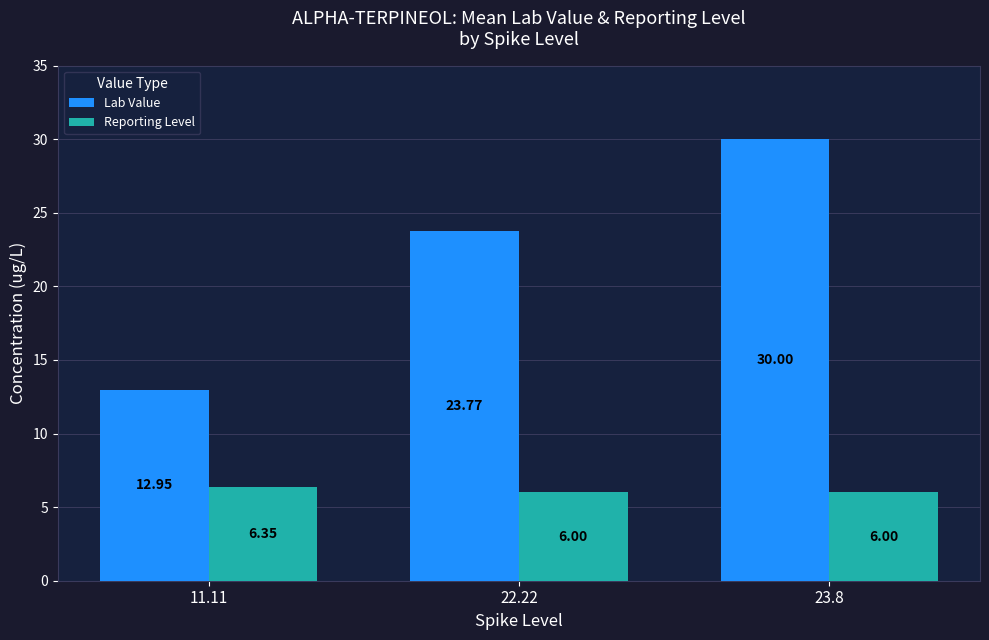

The value of Lab Value at 23.8 is 30.0. True or false?

True